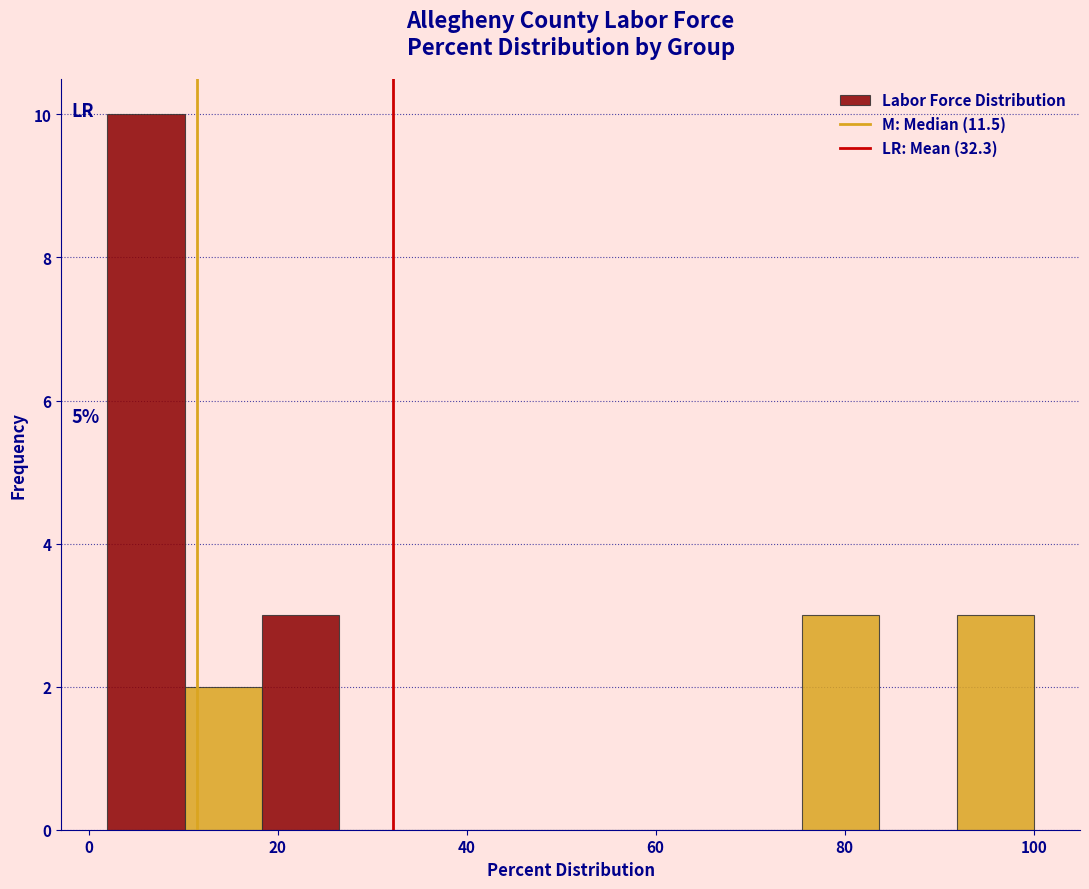

Over which range of the x-axis is the bar tallest?

2 to 10